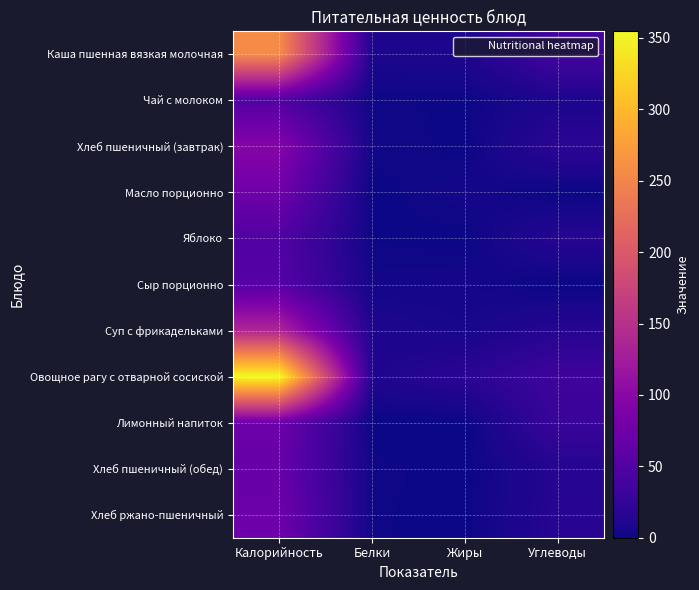

What is the total value across all series at Углеводы?

186.6